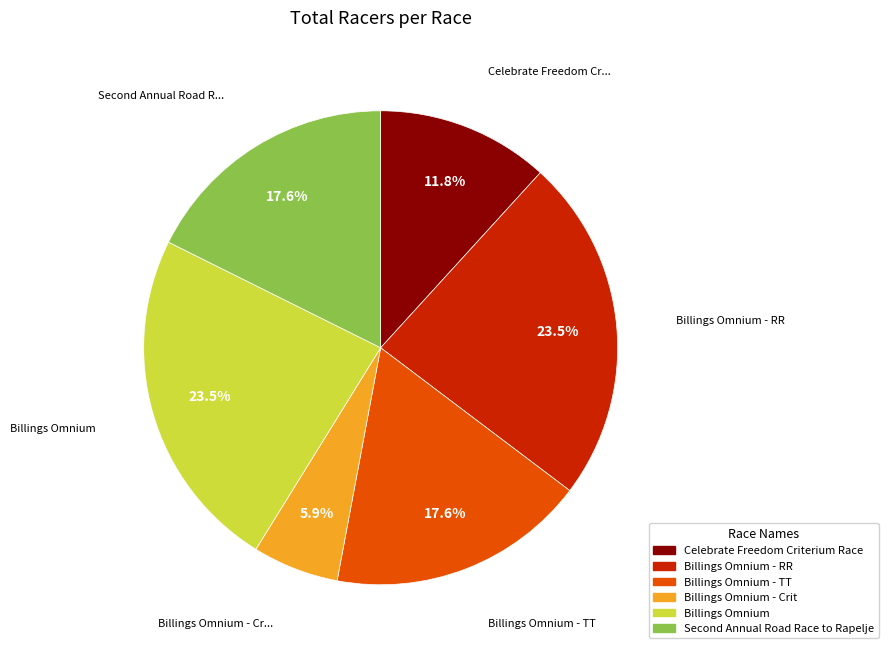

Is there a majority slice in this chart?

No